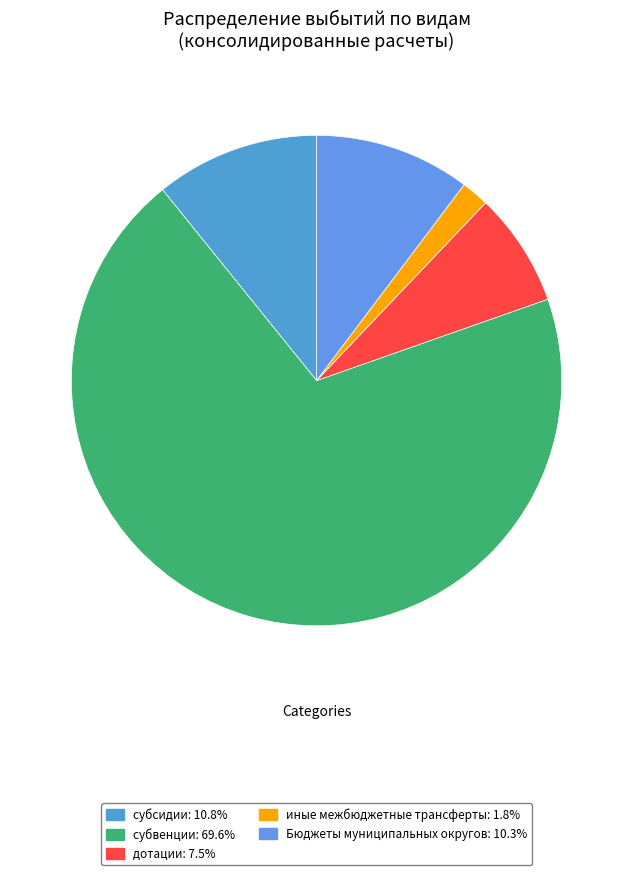

Approximately how many times larger is the value at субвенции compared to Бюджеты муниципальных округов?

6.8